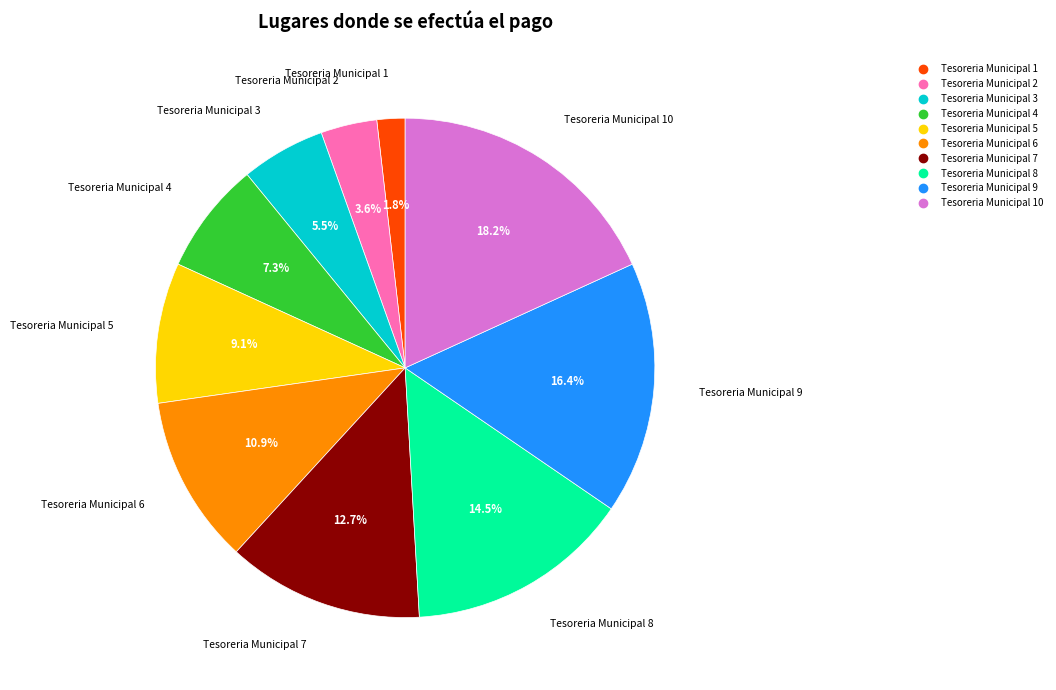

Is there a majority slice in this chart?

No